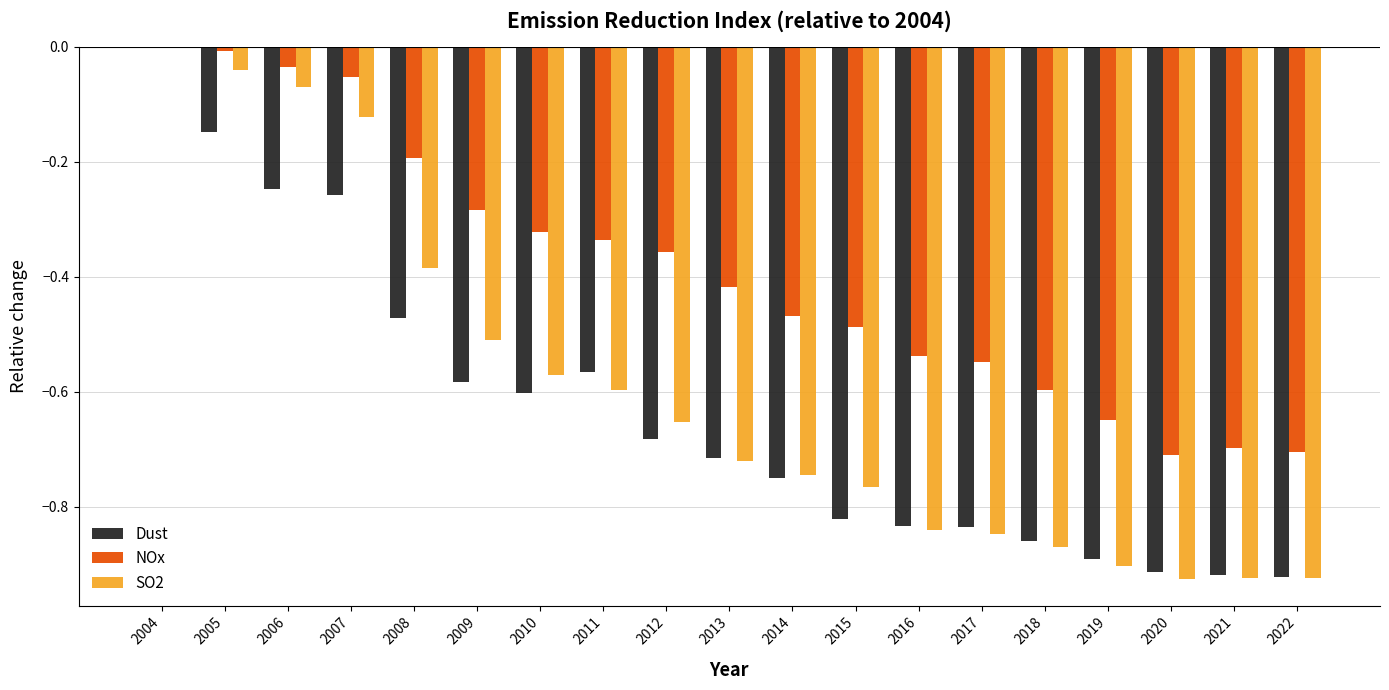

What is the sum of the Dust values at 2013 and 2015?

-1.5